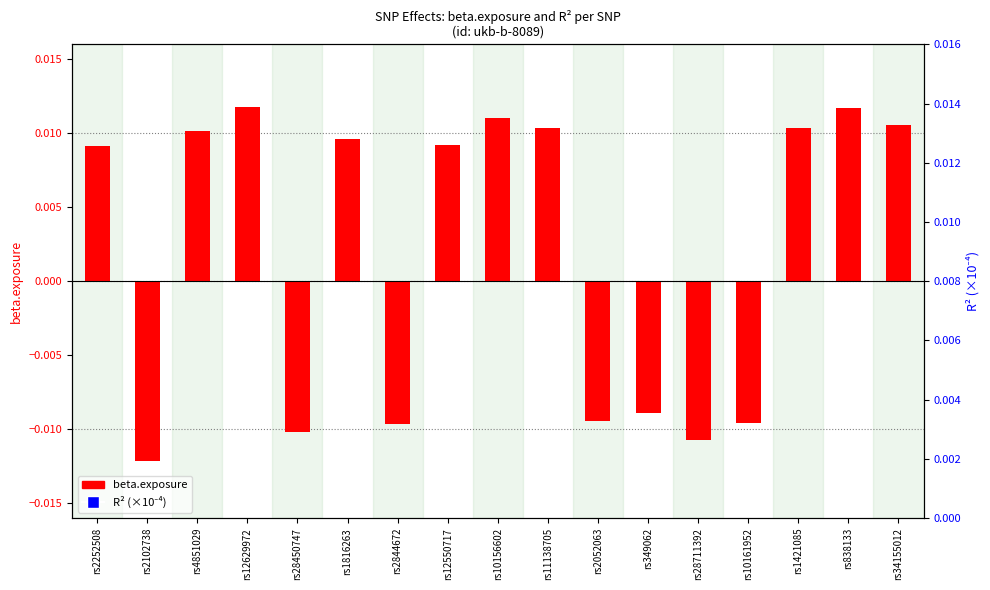

Which series reaches the maximum Y coordinate?

R^2 (x1e-4)